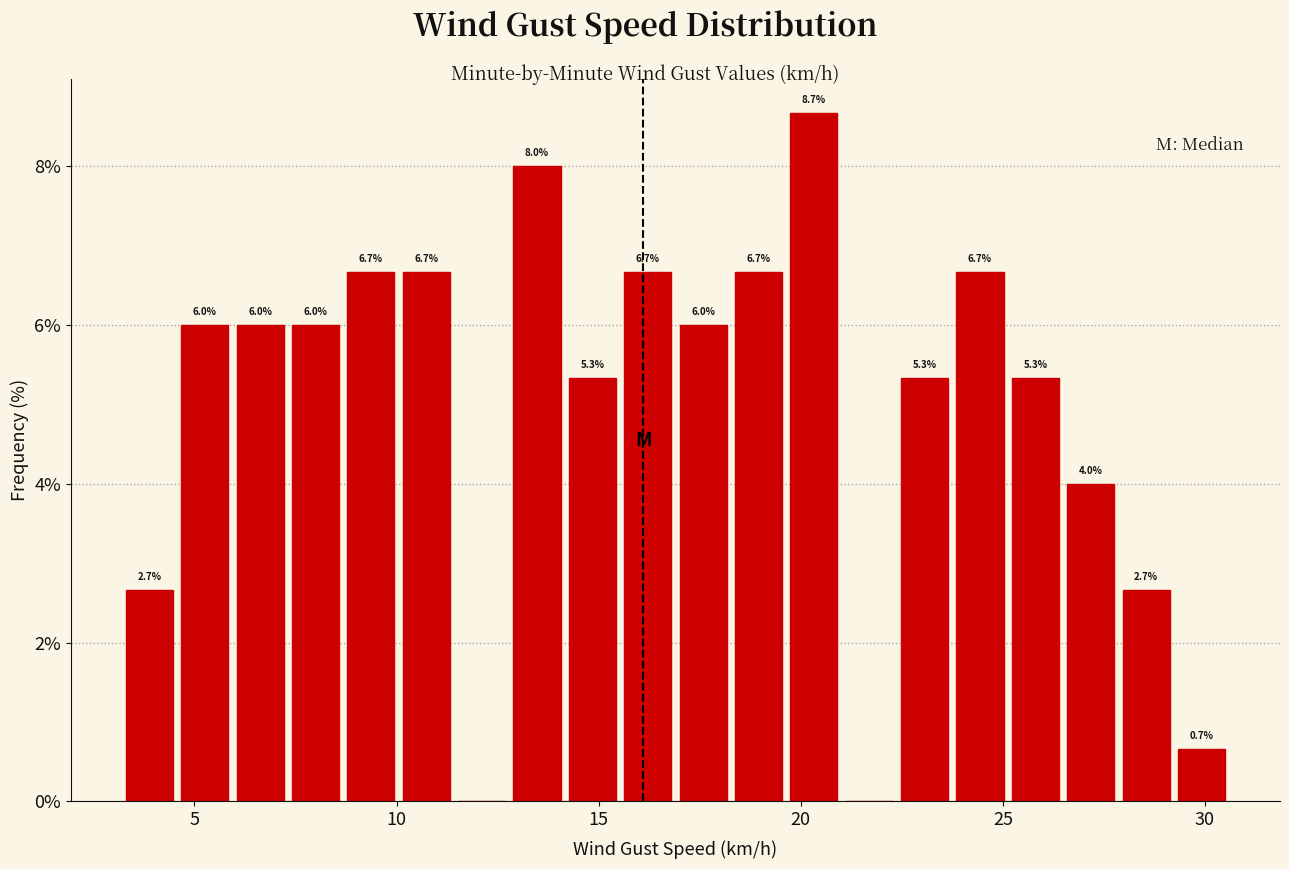

Read against the x-axis, roughly where is the centre of the tallest bar?

20.5